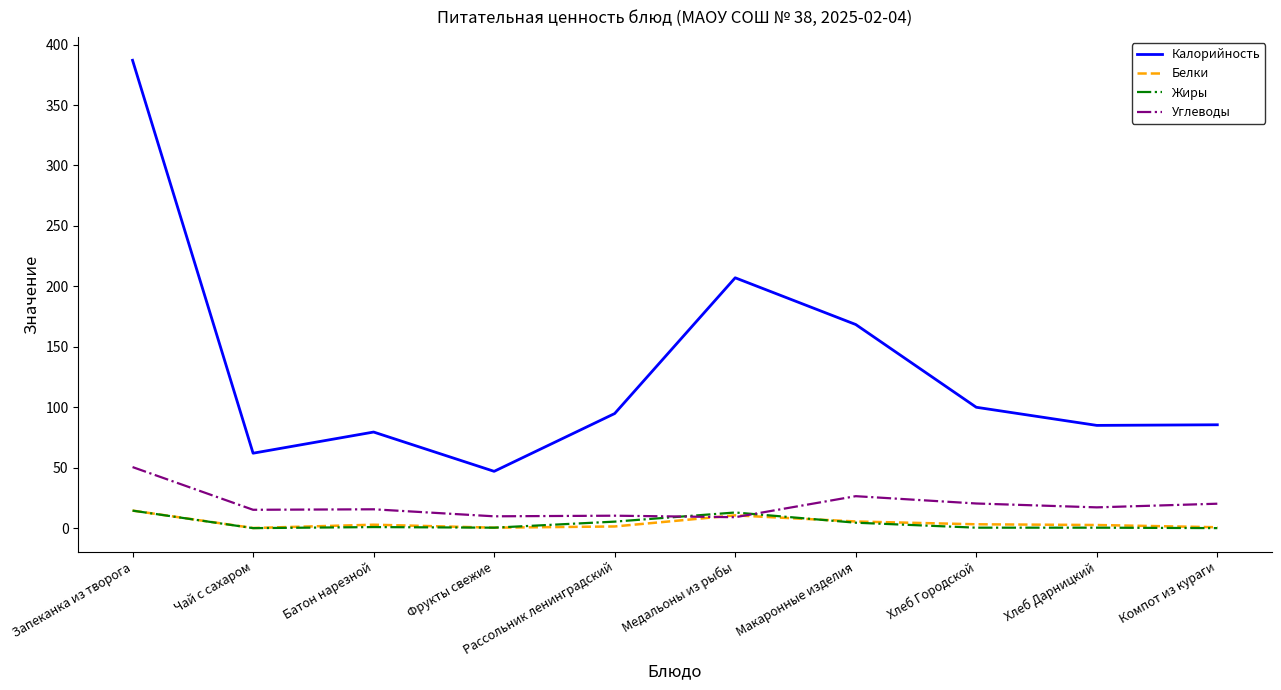

Does the chart have visible grid lines?

No